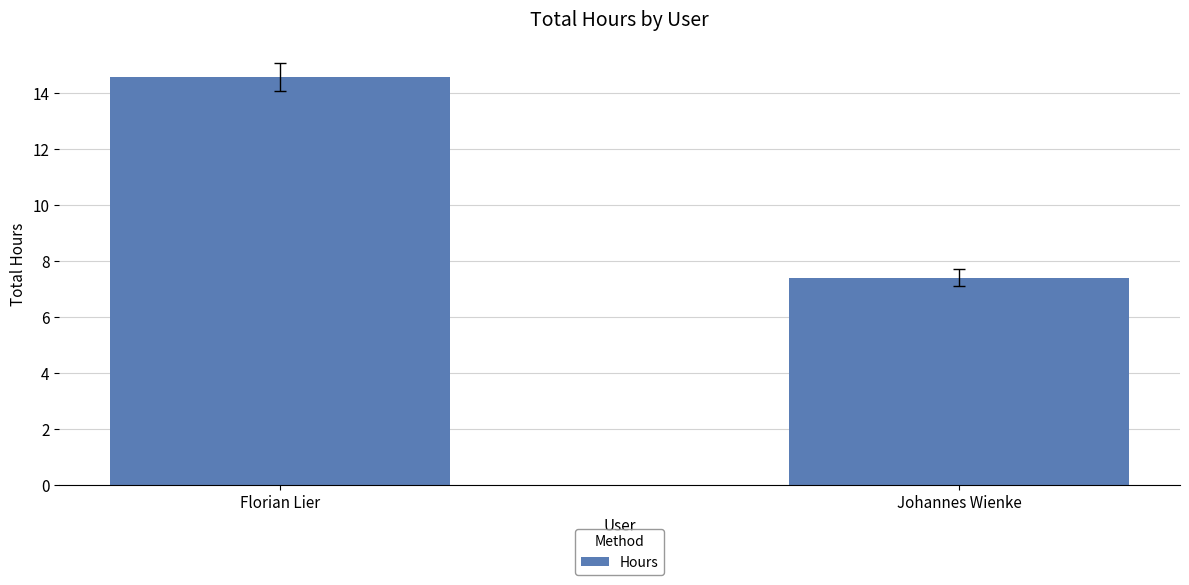

What is the difference between the values at Johannes Wienke and Florian Lier?

7.2